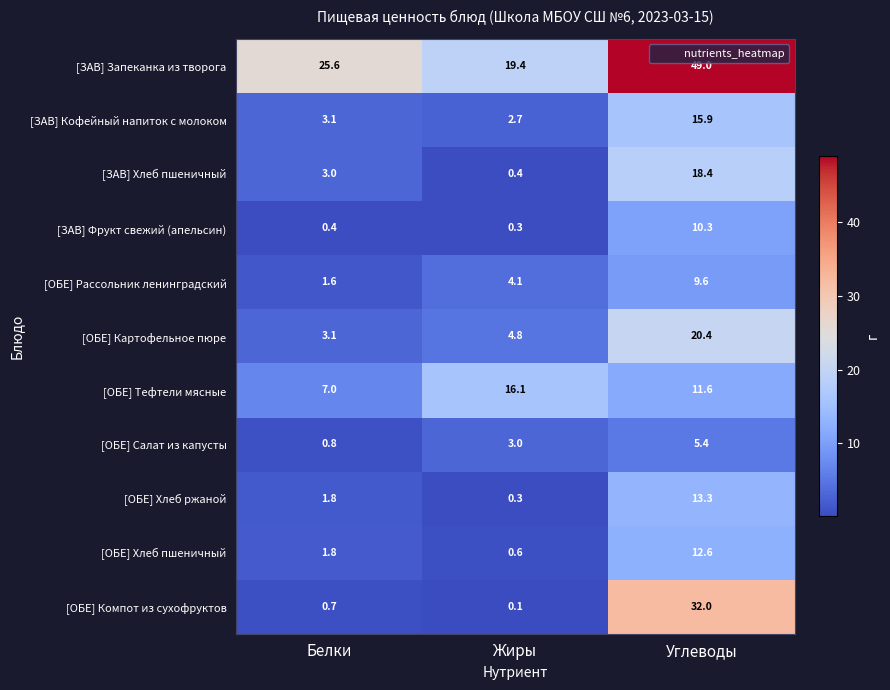

Which series has the widest spread of values?

[ОБЕ] Компот из сухофруктов